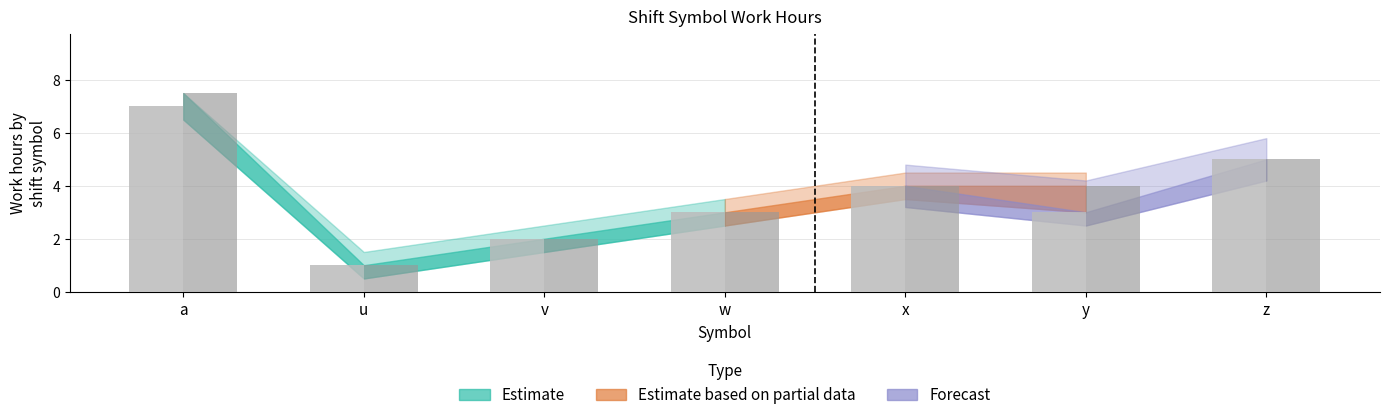

What is the total value across all series at u?

2.0